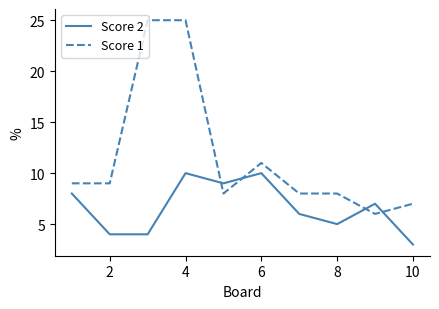

Reading right to left, extract all data points from this chart.

Score 2: 3	7	5	6	10	9	10	4	4	8
Score 1: 7	6	8	8	11	8	25	25	9	9